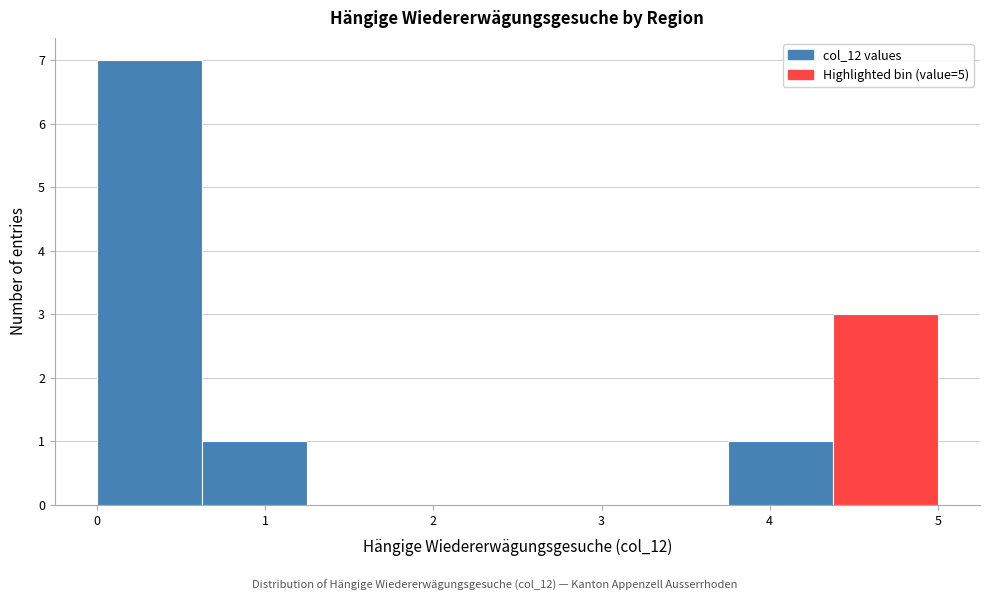

Reading left to right, list every bar in this chart as the range it spans on the x-axis followed by its height. Neither the bar edges nor the heights are printed on the chart, so give them approximately, as read against the axes.

0.0 to 0.6: 7
0.6 to 1.3: 1
1.3 to 1.9: 0
1.9 to 2.5: 0
2.5 to 3.1: 0
3.1 to 3.8: 0
3.8 to 4.4: 1
4.4 to 5.0: 3